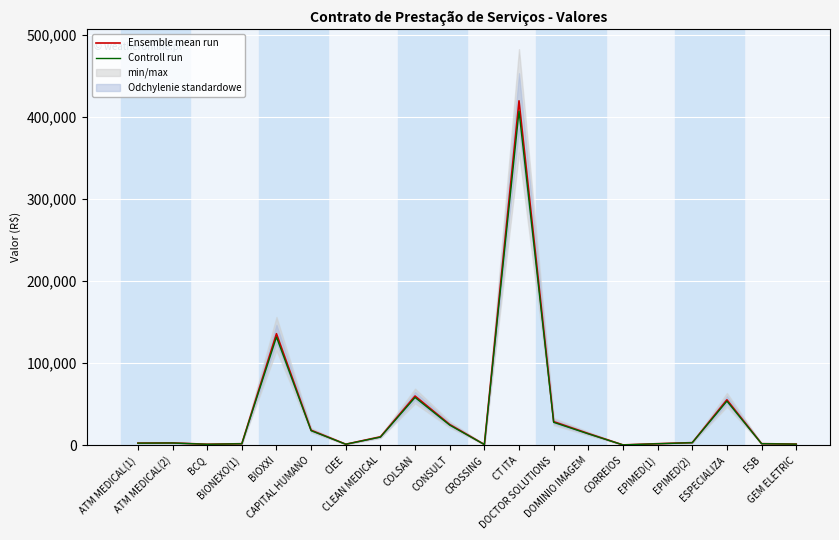

Count the number of categories in the chart.

20